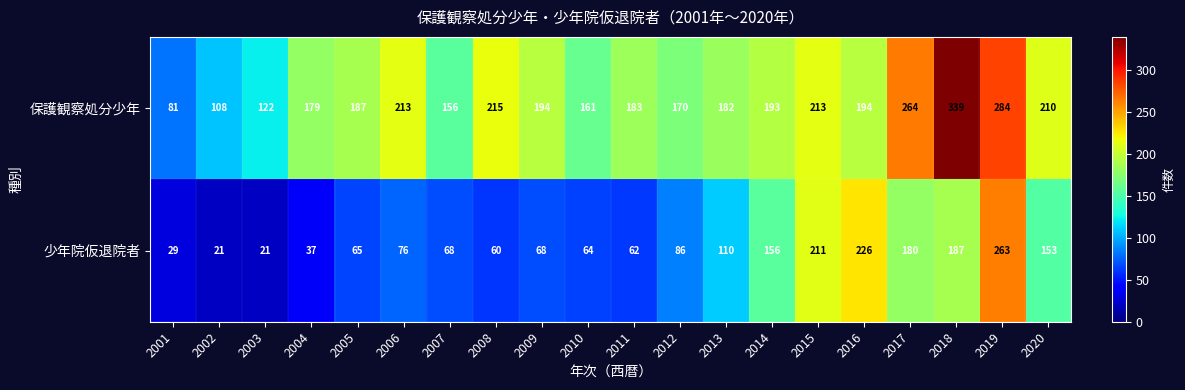

What is the spread (max minus min) of values at 2016?

32